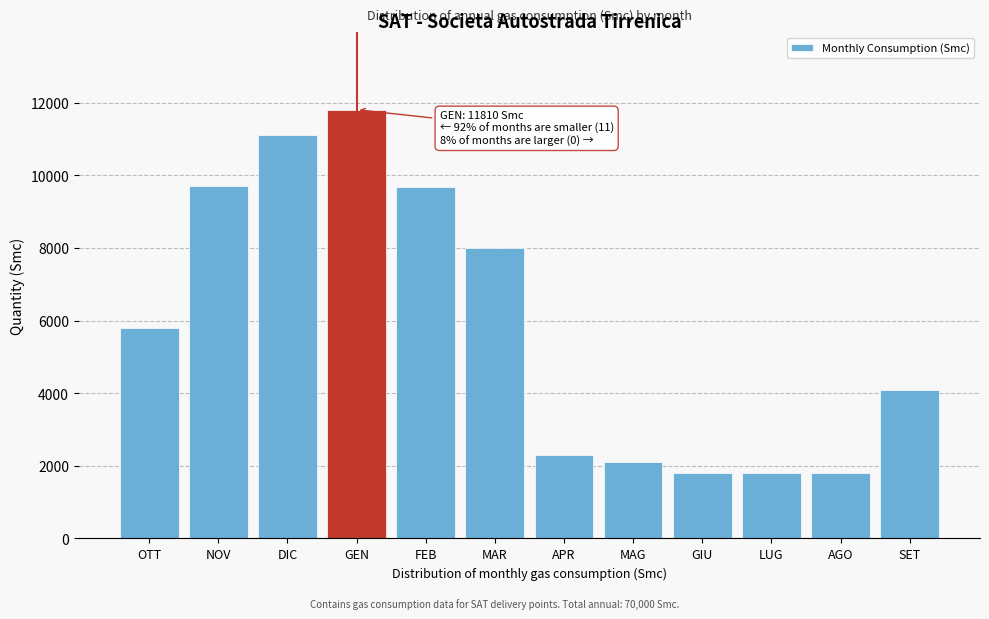

What is the label of the 5th bar from the right?

MAG